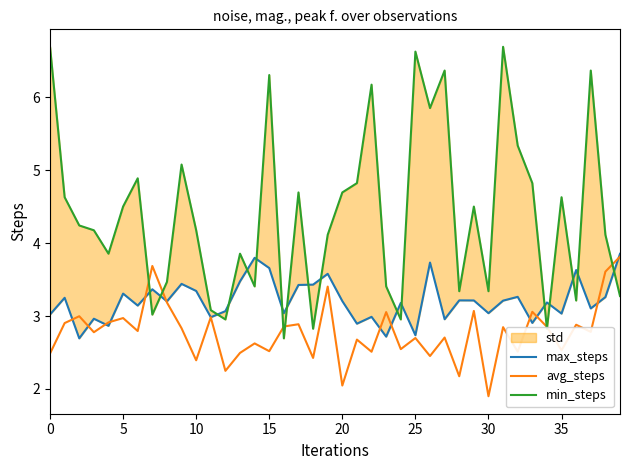

True or false: avg_steps has a value of 1.9 at 30.

True